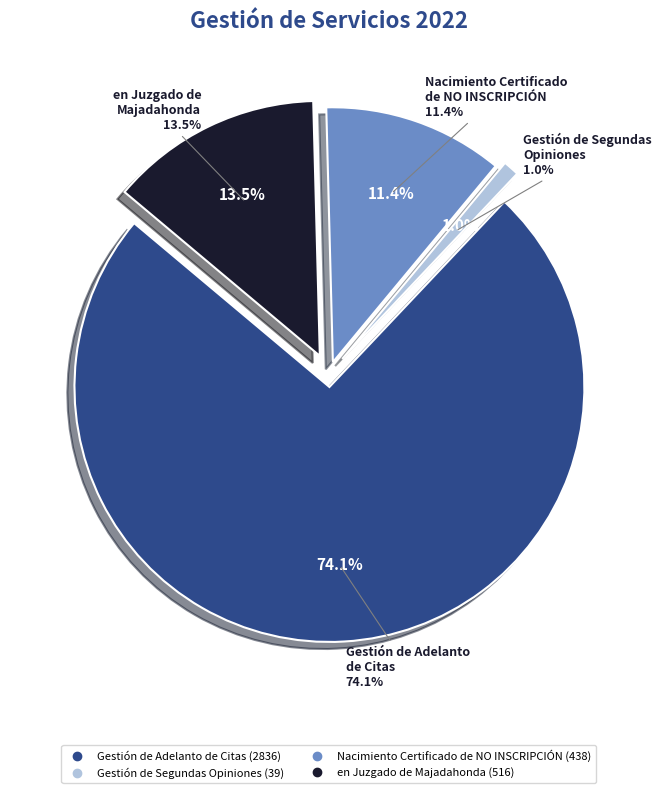

Count the number of slices in the pie.

4